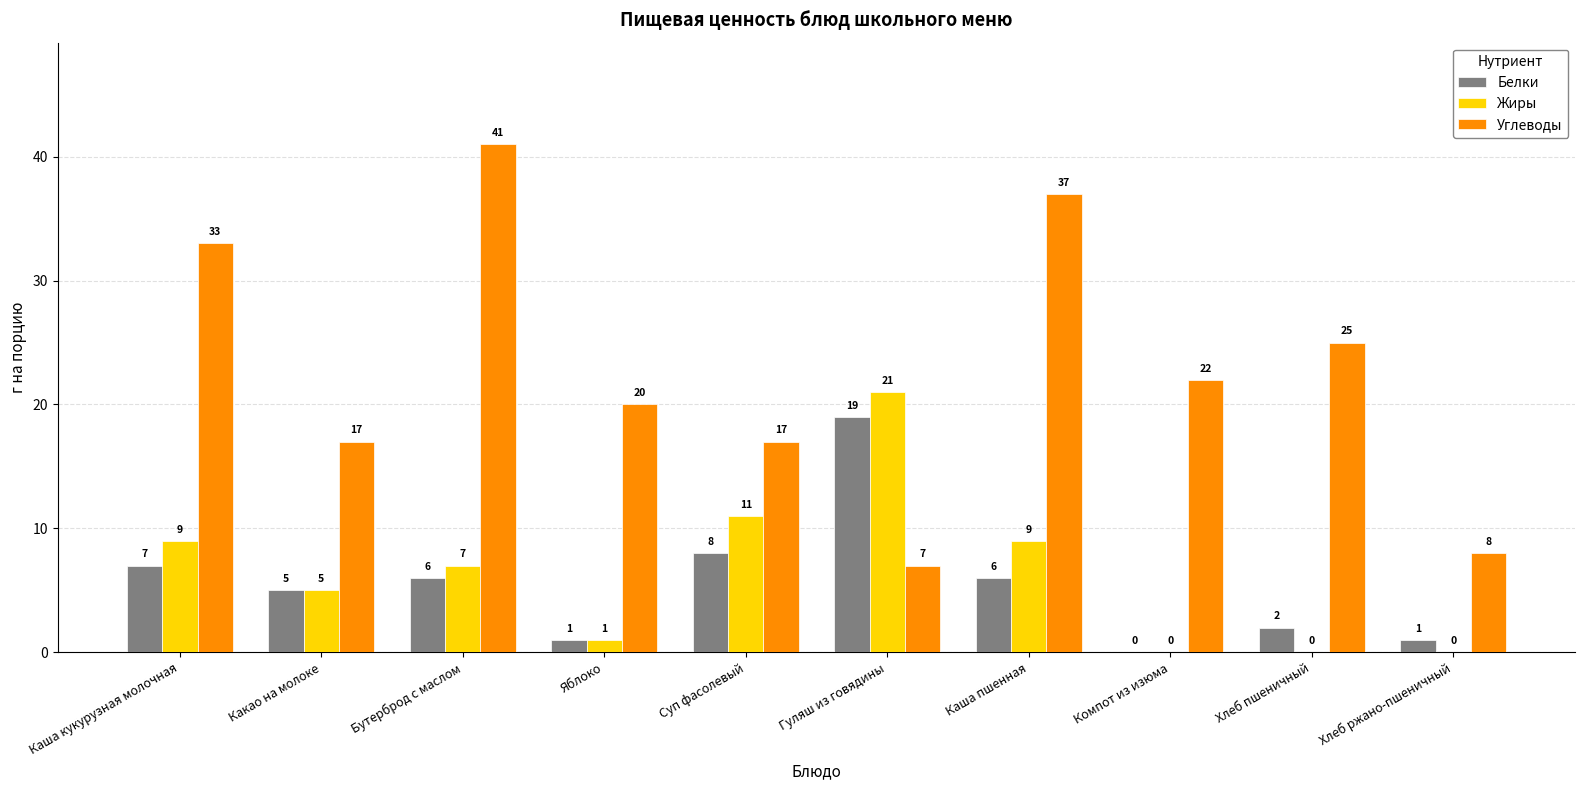

What is the spread (max minus min) of values at Какао на молоке?

12